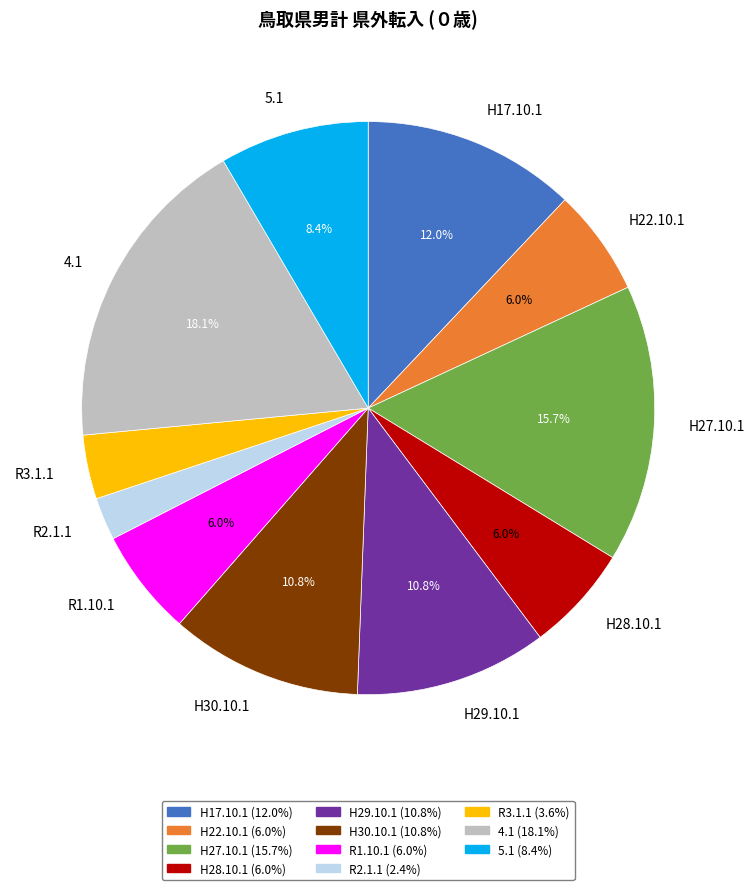

What is the smallest slice in the pie chart?

R2.1.1